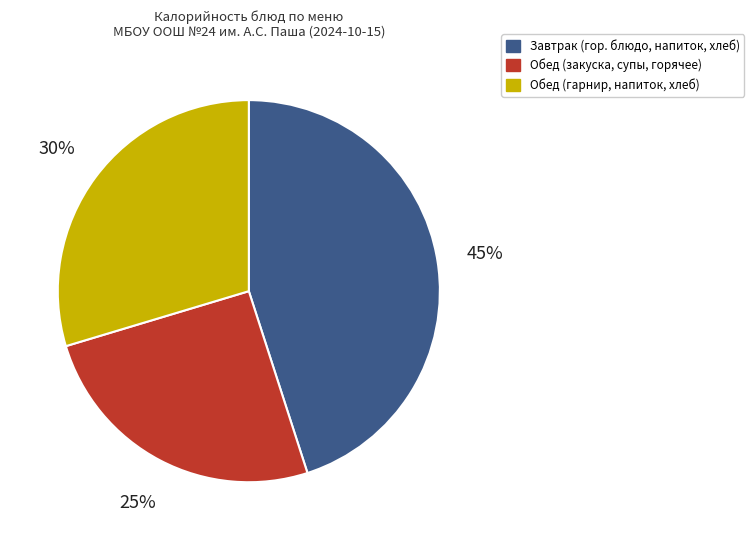

True or false: Завтрак (гор. блюдо, напиток, хлеб) accounts for 45% of the total.

True